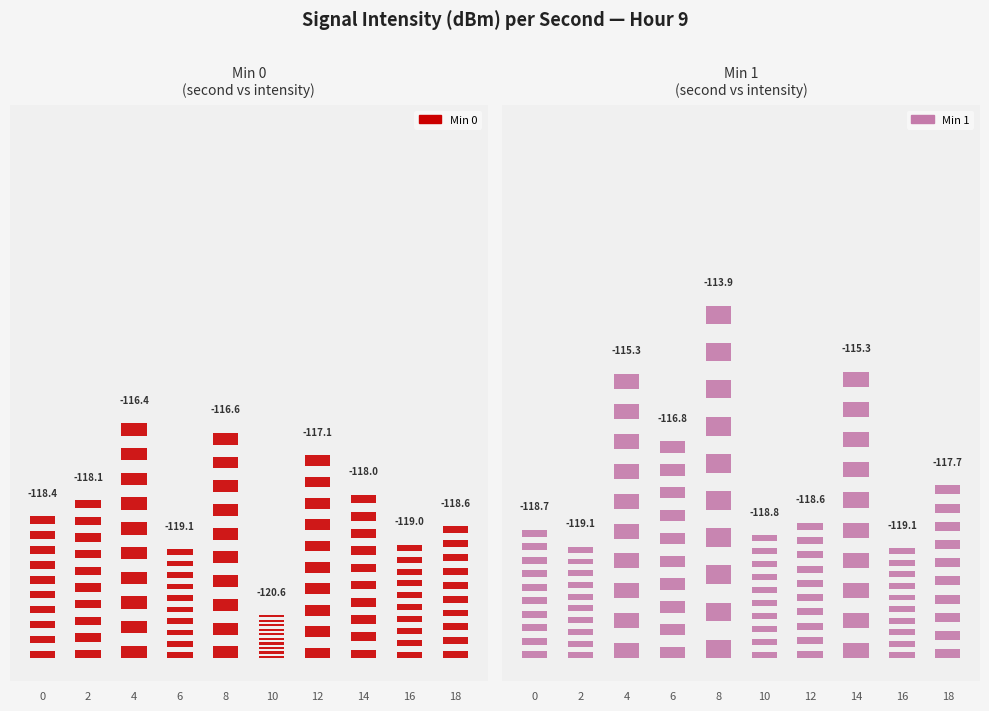

Is the value of Min 1 at 8 greater than the value of Min 0 at 0?

Yes